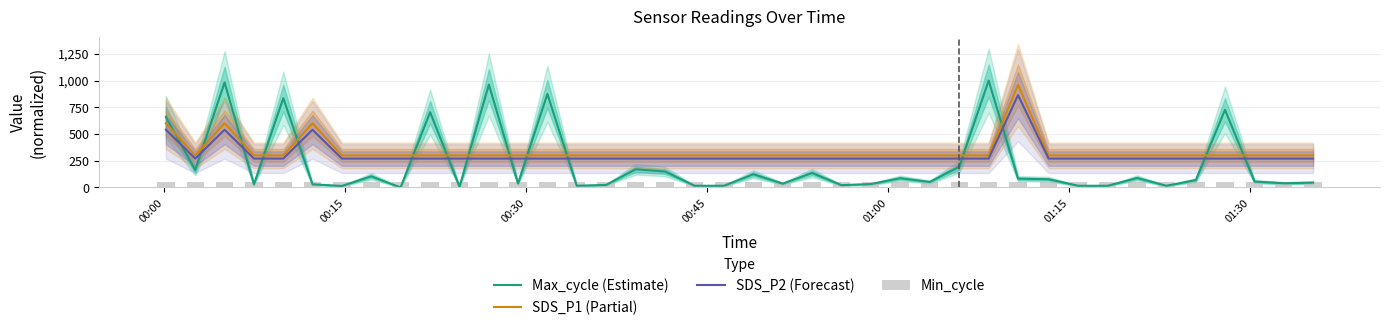

Count the number of categories in the chart.

40